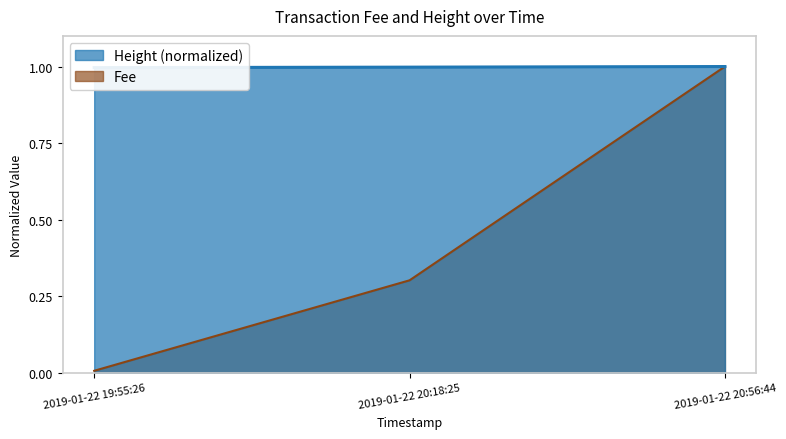

Reading left to right, extract all data points from this chart.

Fee: 0.0	0.3	1.0
Height: 1.0	1.0	1.0